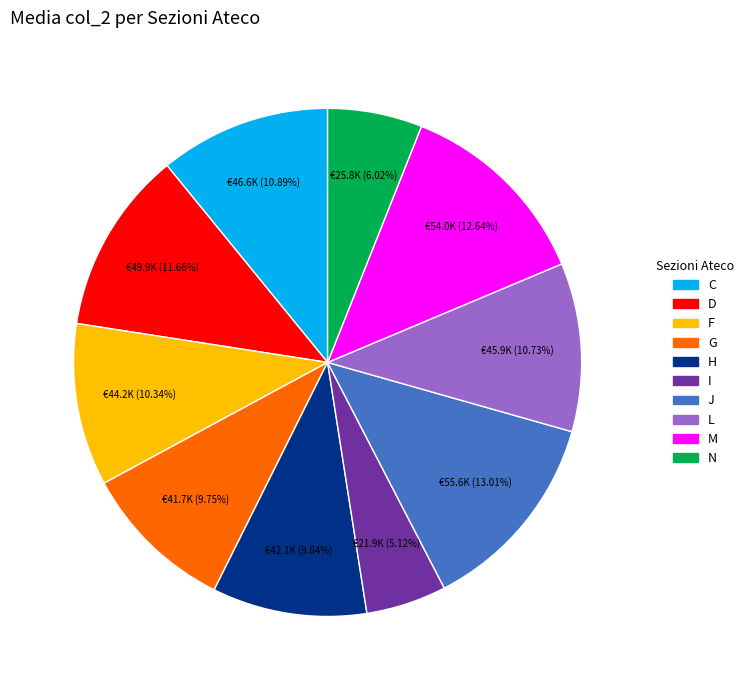

How much of the chart is everything except L?

89.3%